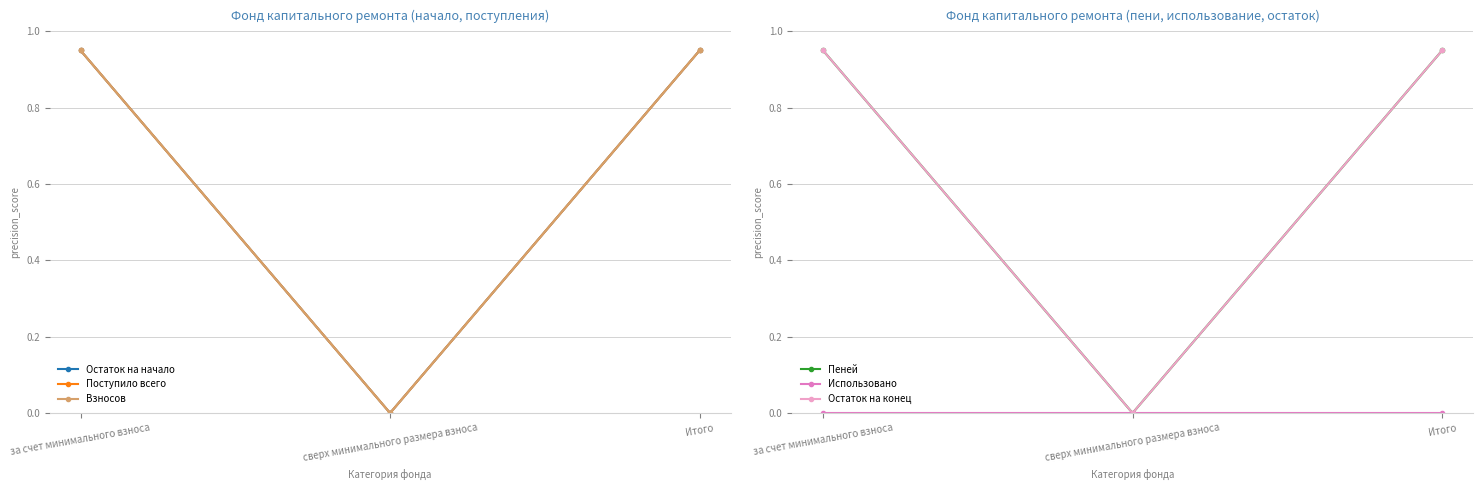

What are all the series names shown in the legend?

Остаток на начало, Поступило всего, Взносов, Пеней, Использовано, Остаток на конец